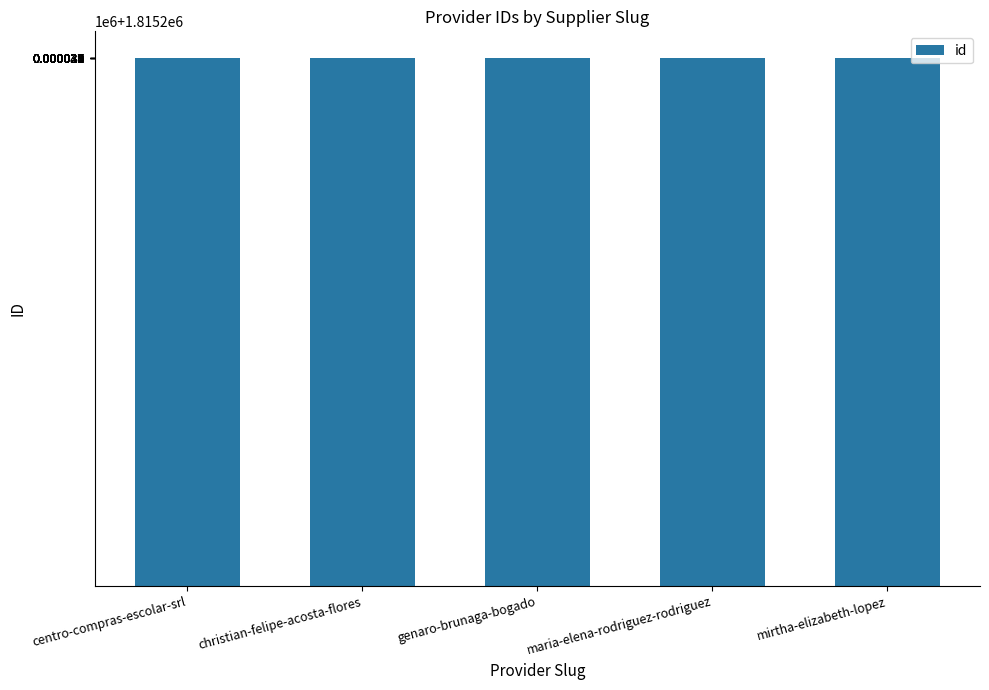

Does the chart contain any negative values?

No